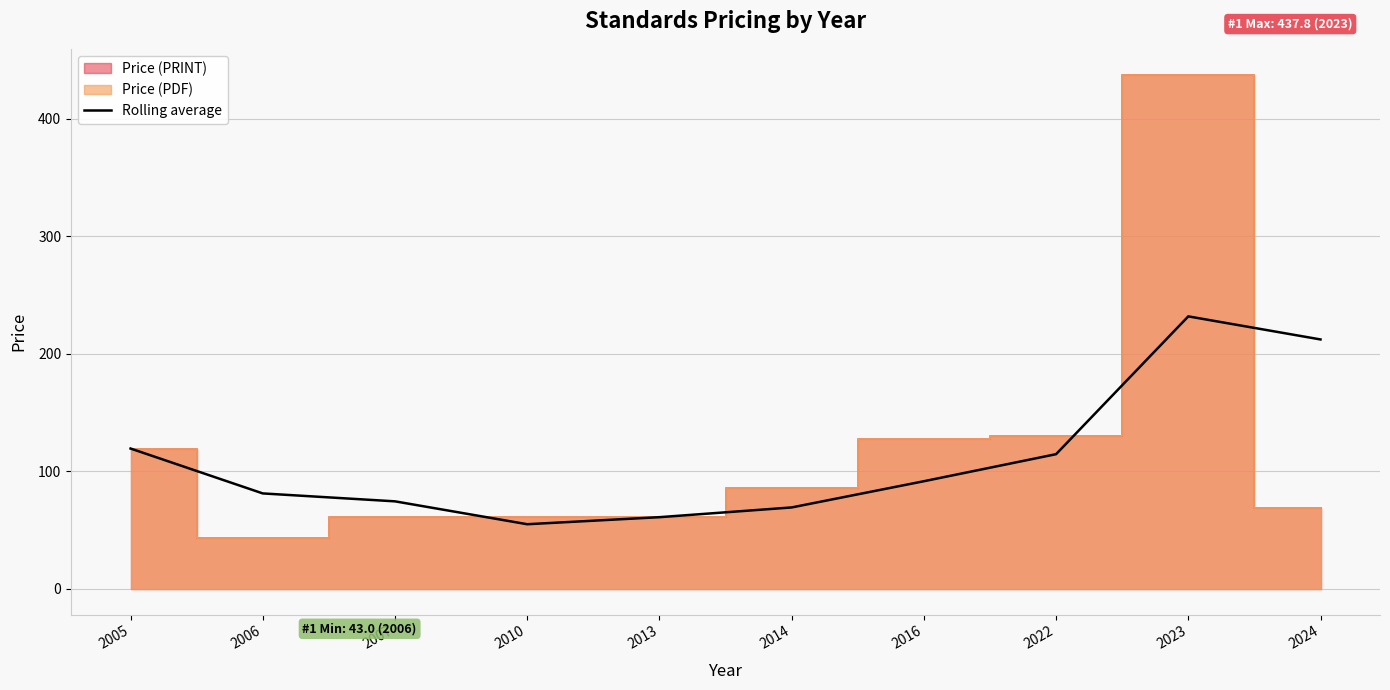

What is the change in value from 2013 to 2024?

+151.3